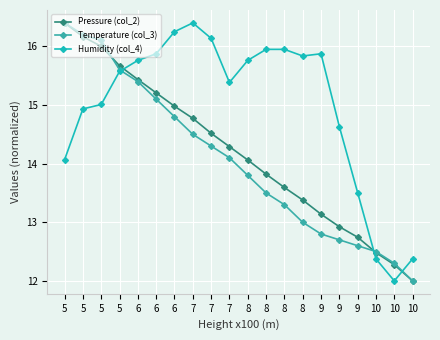

How many data points does each series have?

20